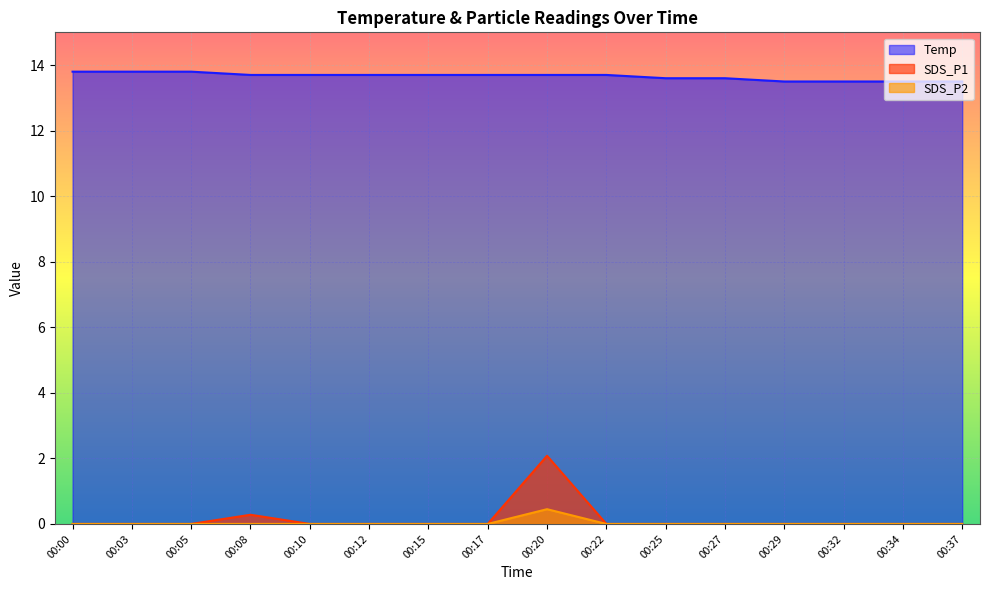

Is the value of SDS_P1 at 00:27 greater than the value of Temp at 00:27?

No